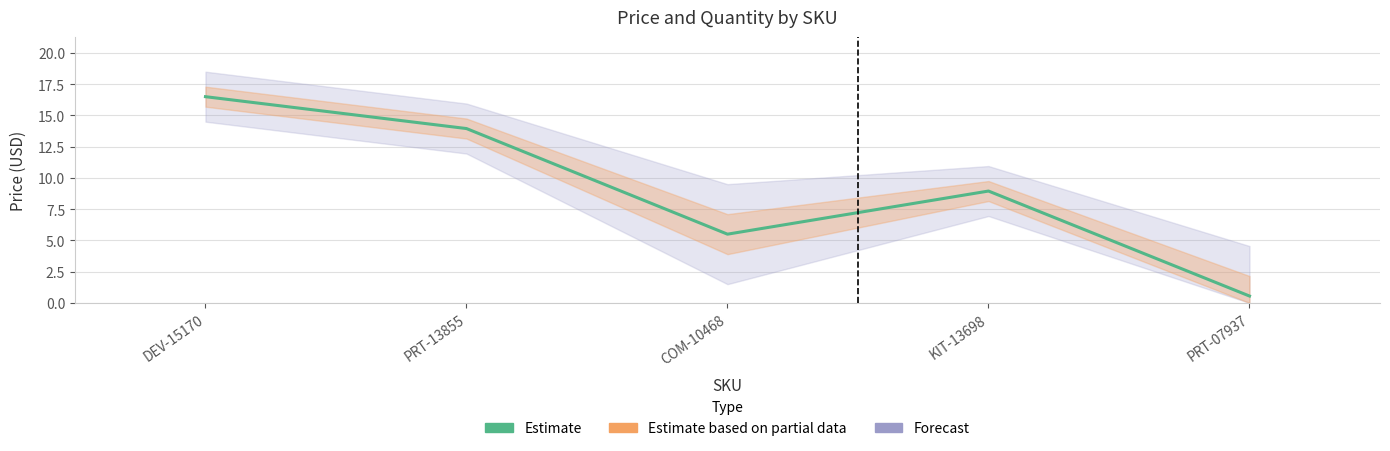

Does the chart have visible grid lines?

Yes